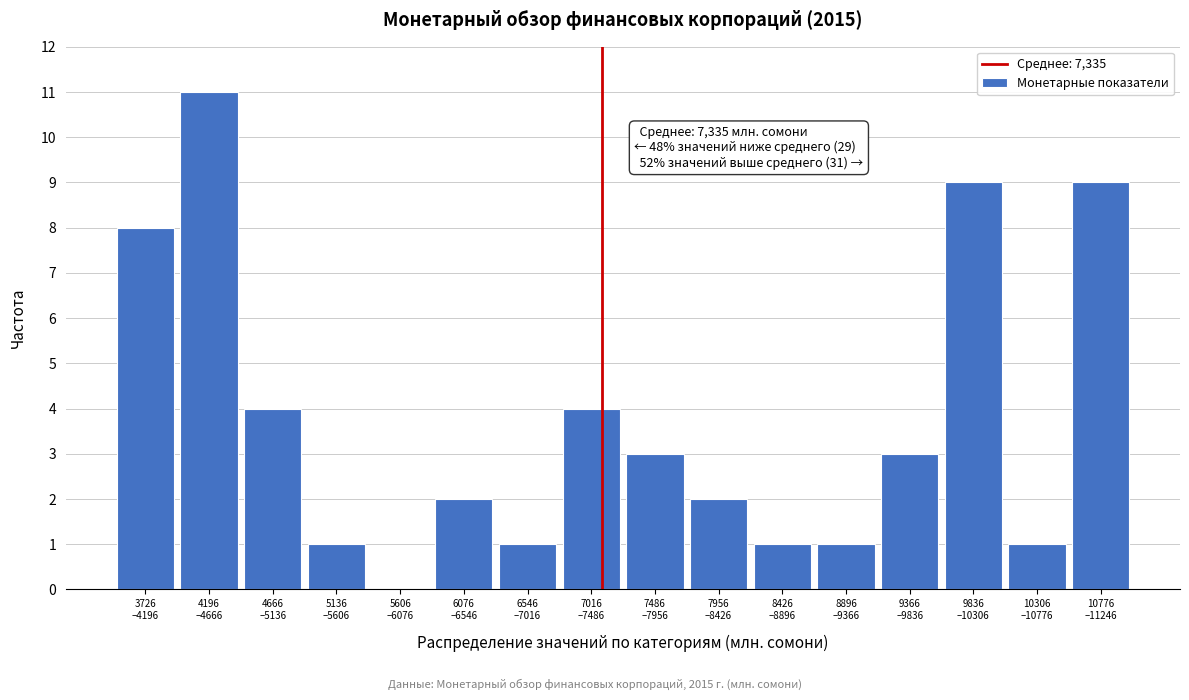

What is the sum of all values?

60